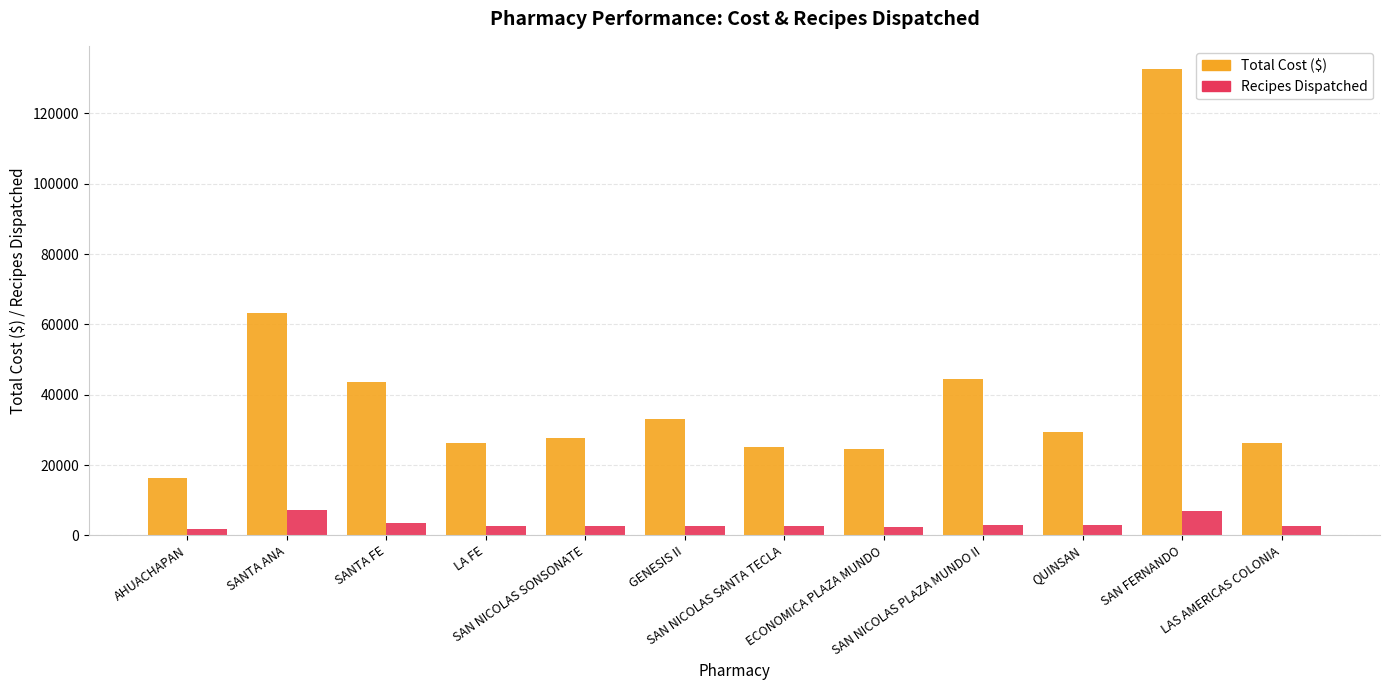

Is it true that Total Cost ($) equals 32944.2 at GENESIS II?

True